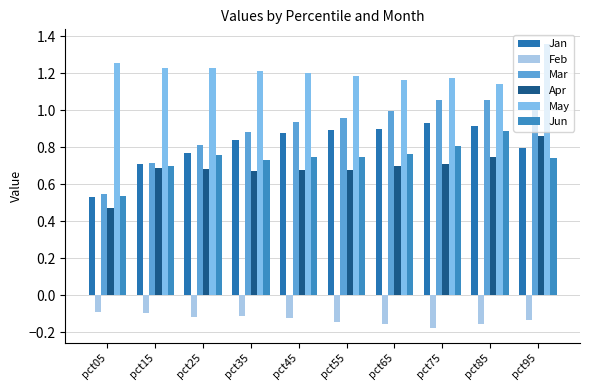

How many bars are there in total?

60